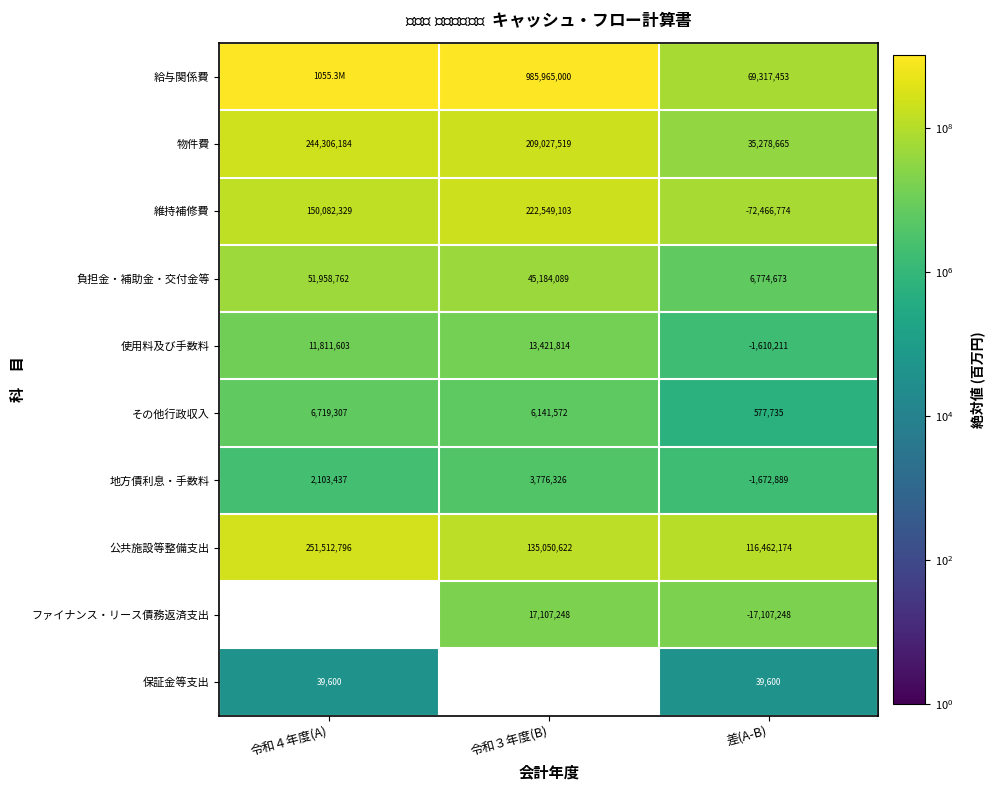

True or false: その他行政収入 has a value of 3874976 at 令和４年度(A).

False